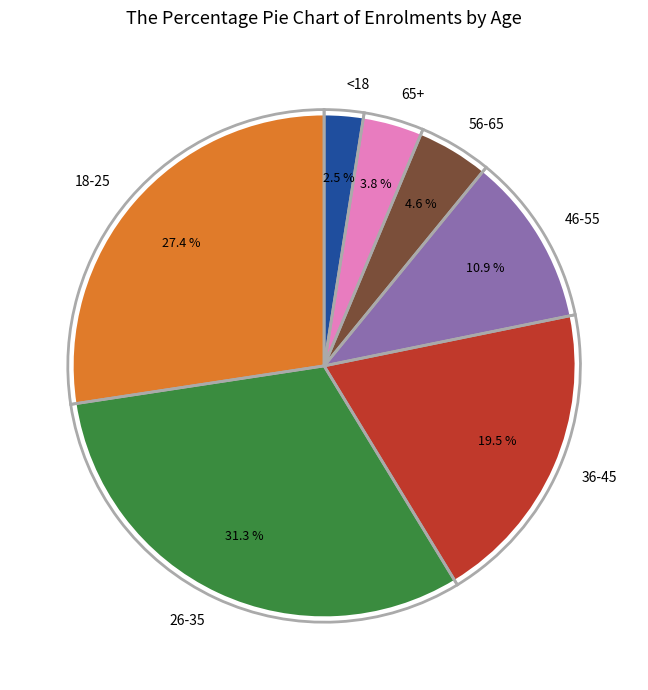

True or false: 36-45 accounts for 14% of the total.

False